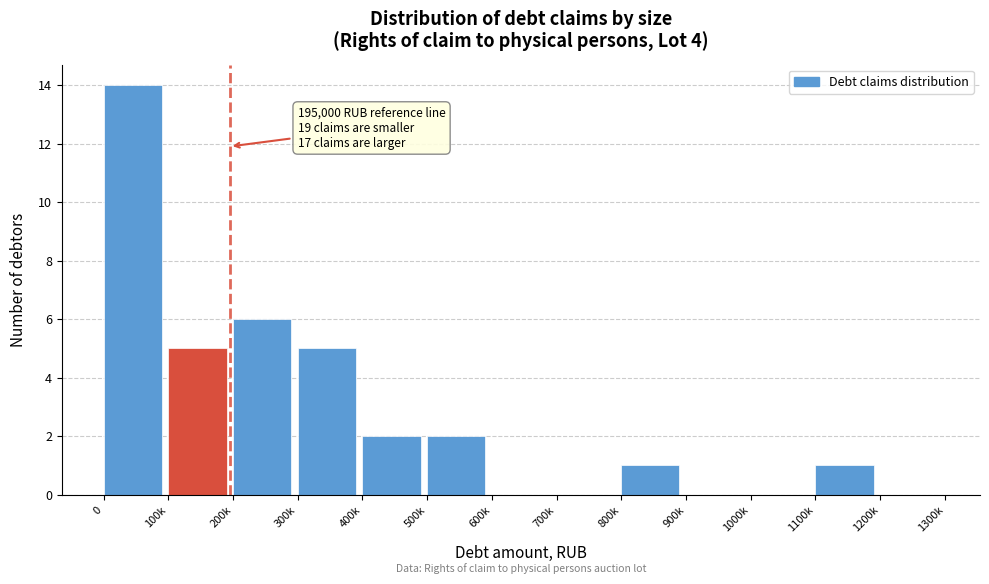

Reading left to right, what are all the values shown in this chart?

0=14	100k=5	200k=6	300k=5	400k=2	500k=2	600k=0	700k=0	800k=1	900k=0	1000k=0	1100k=1	1200k=0